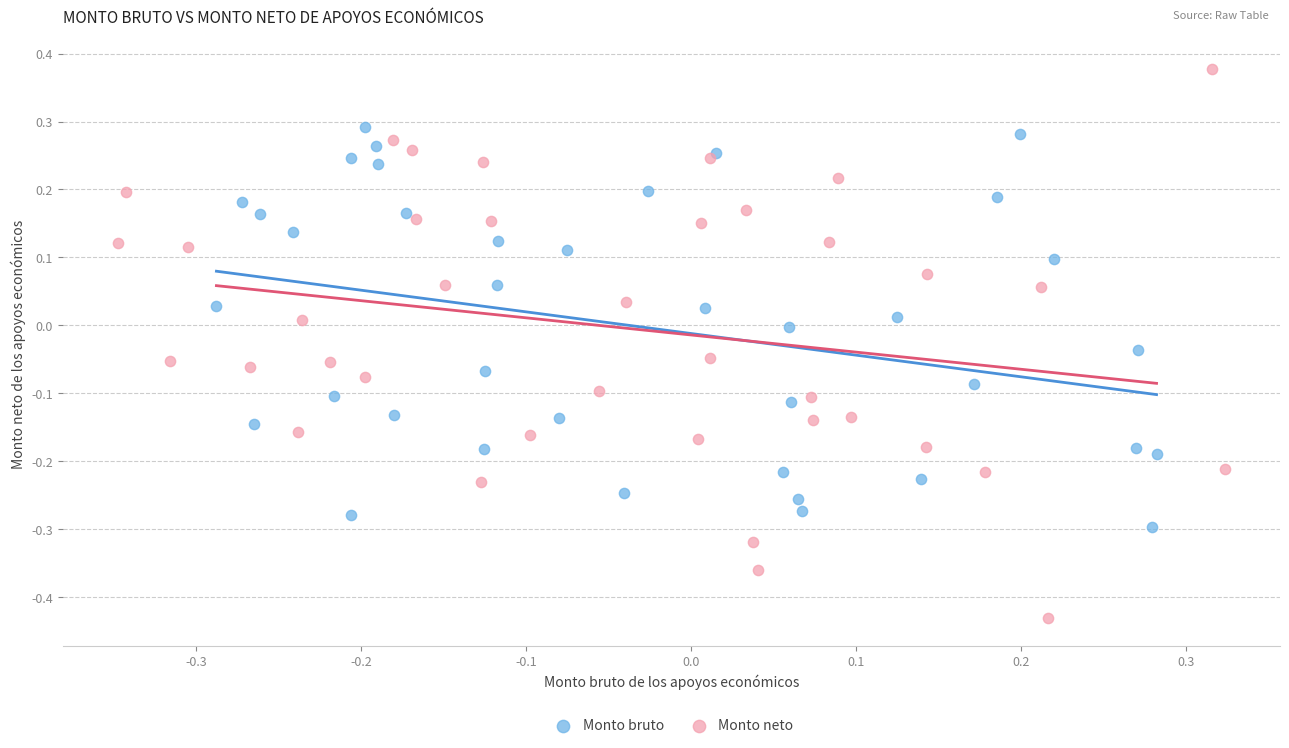

Which series has the largest Y range (max minus min)?

Monto neto